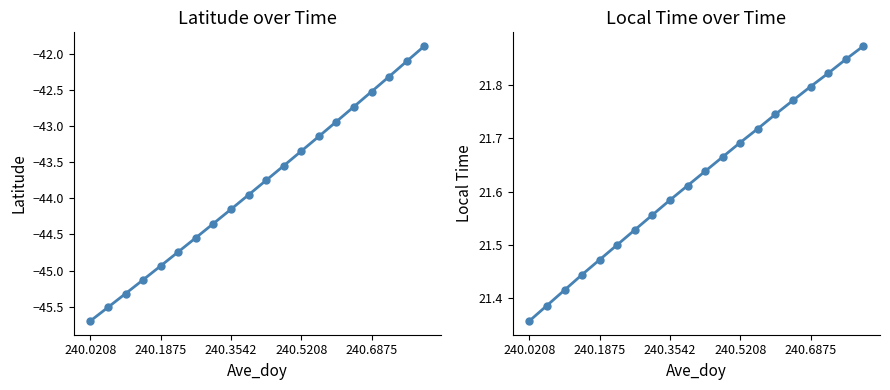

Does the chart display data point markers on the line(s)?

Yes